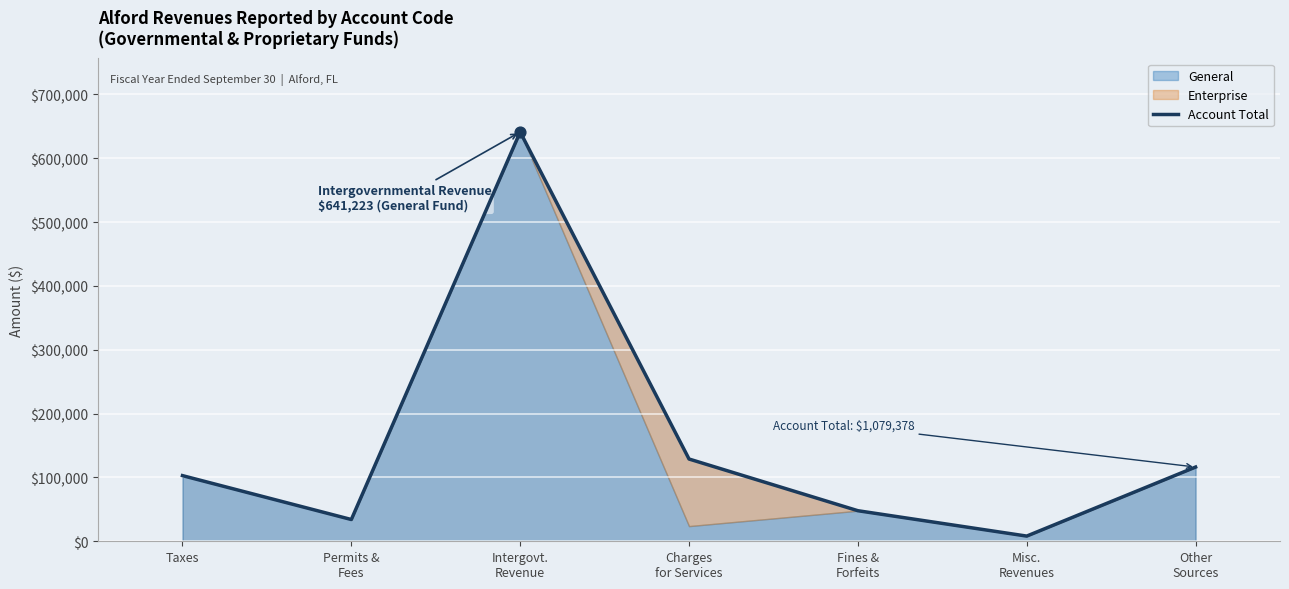

Which has a higher value, Misc.
Revenues or Other
Sources?

Other
Sources